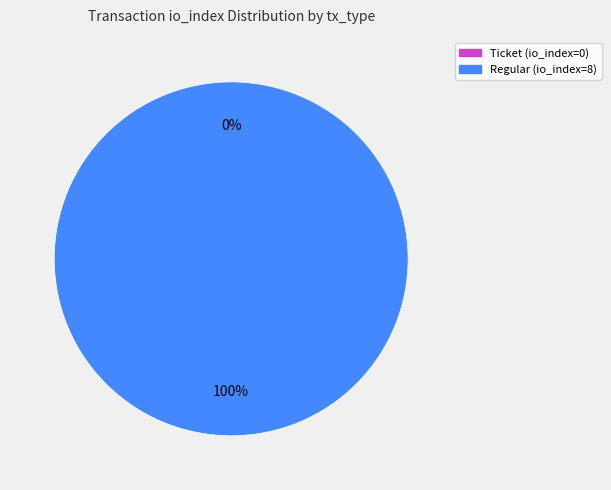

How much of the chart is everything except Ticket?

100.0%